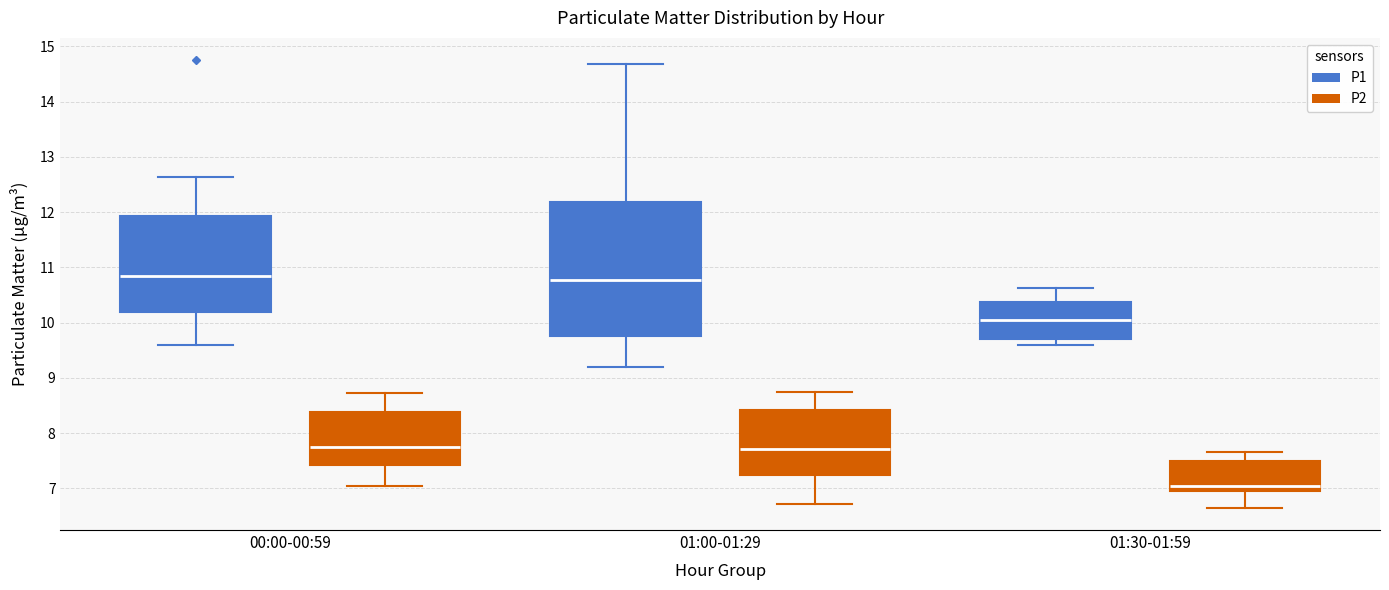

Which box is the tallest, from its lower edge to its upper edge?

01:00-01:29 (P1)